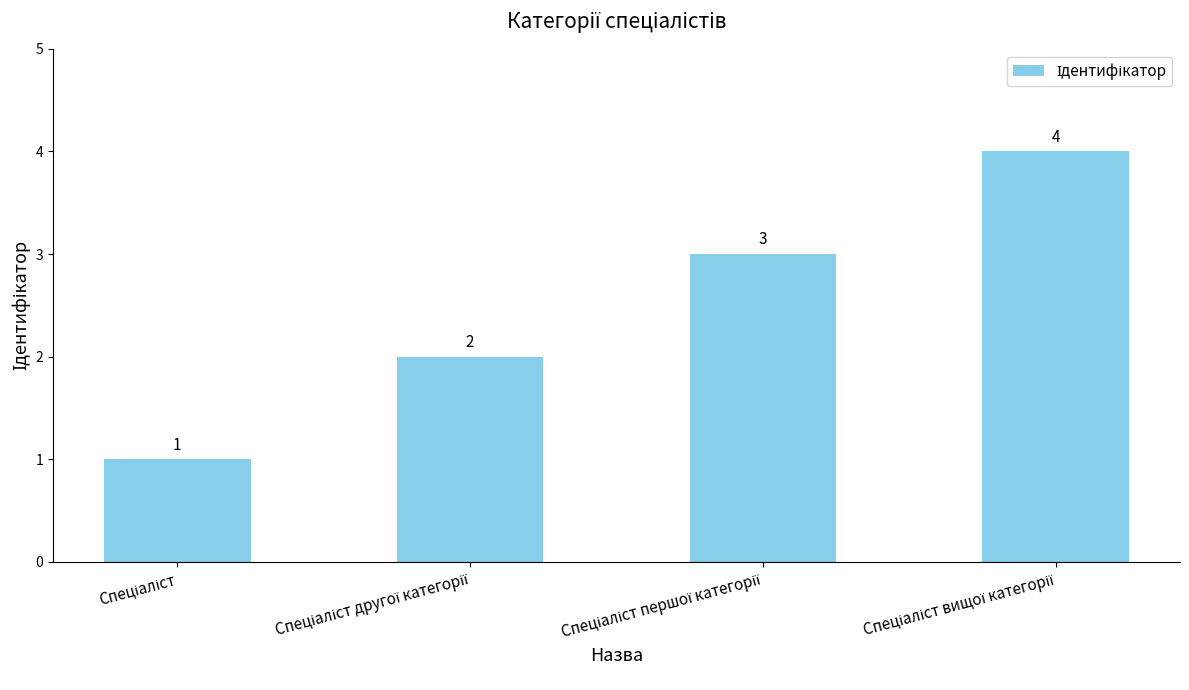

What is the maximum value shown in the chart?

4